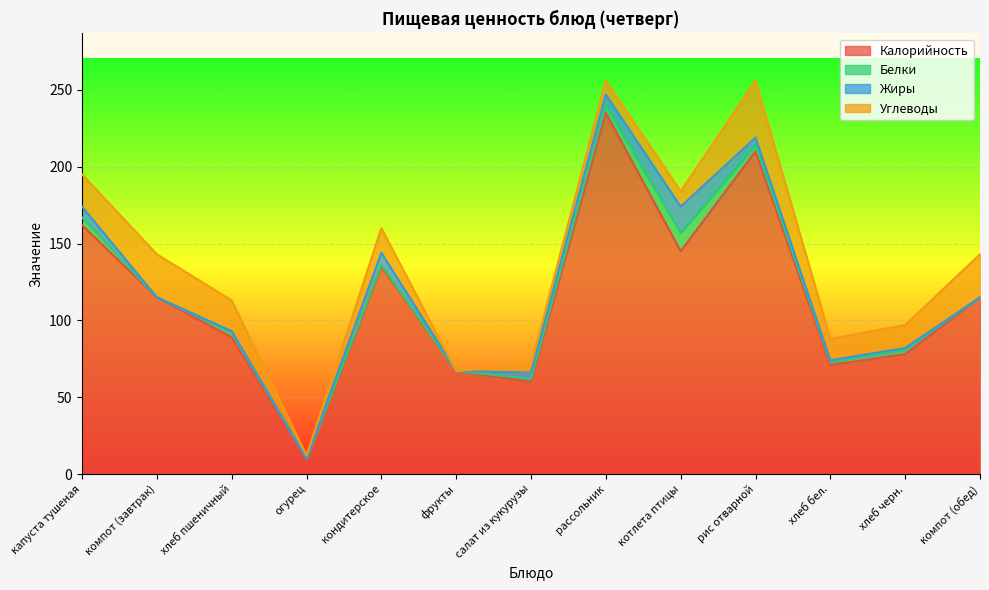

Which category has the highest value in the Калорийность series?

рассольник